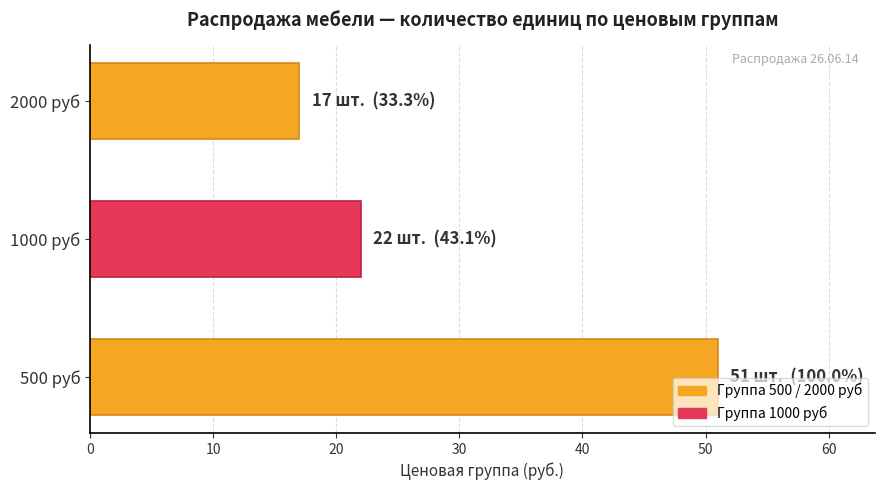

Count the values in the range 17 to 51.

3